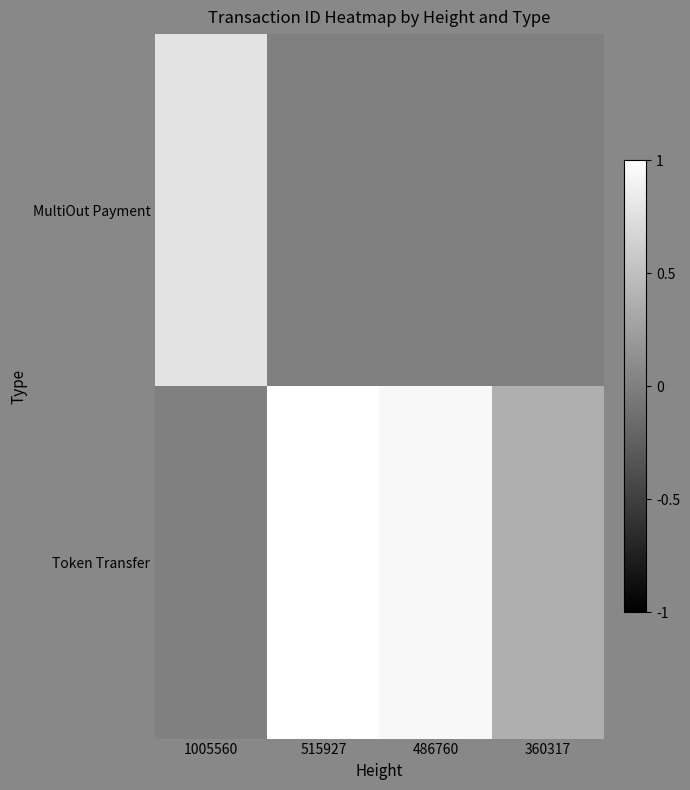

Count the number of categories in the chart.

4